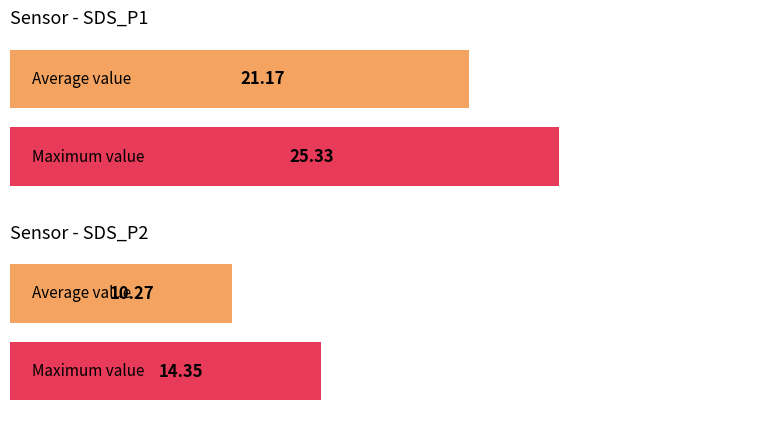

Which series has the largest total across all categories?

SDS_P1